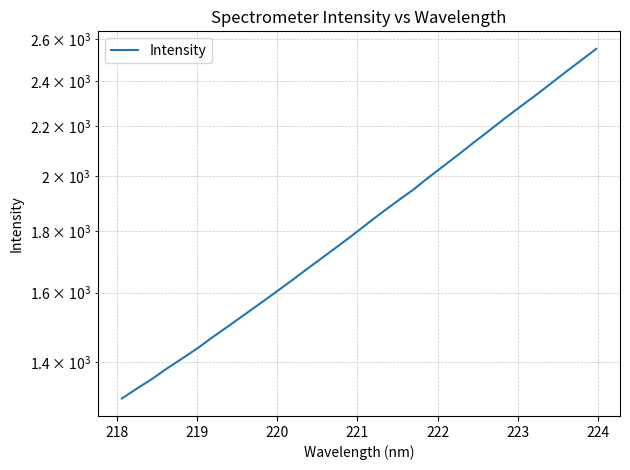

Does the chart have visible grid lines?

Yes